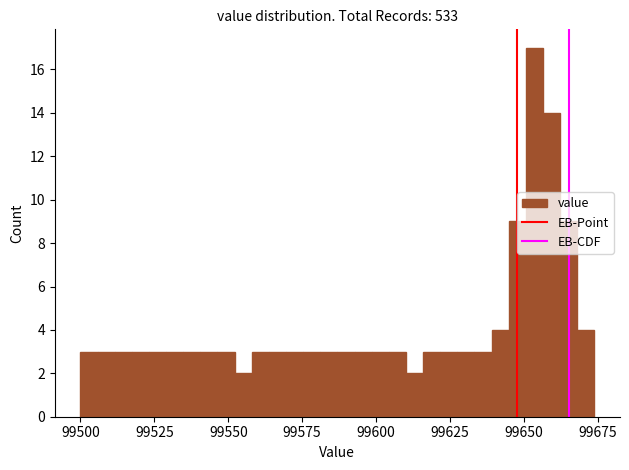

Read against the x-axis, roughly where is the centre of the tallest bar?

99655